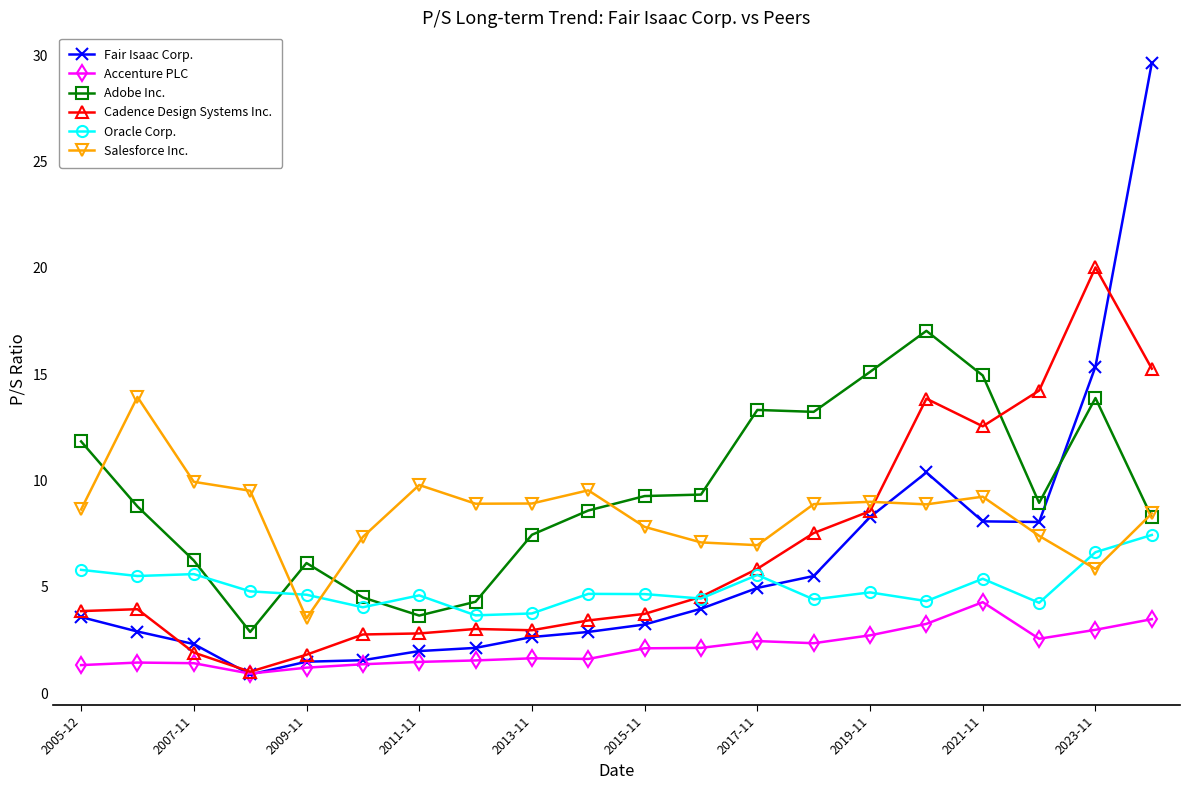

What is the maximum value for Cadence Design Systems Inc.?

20.0